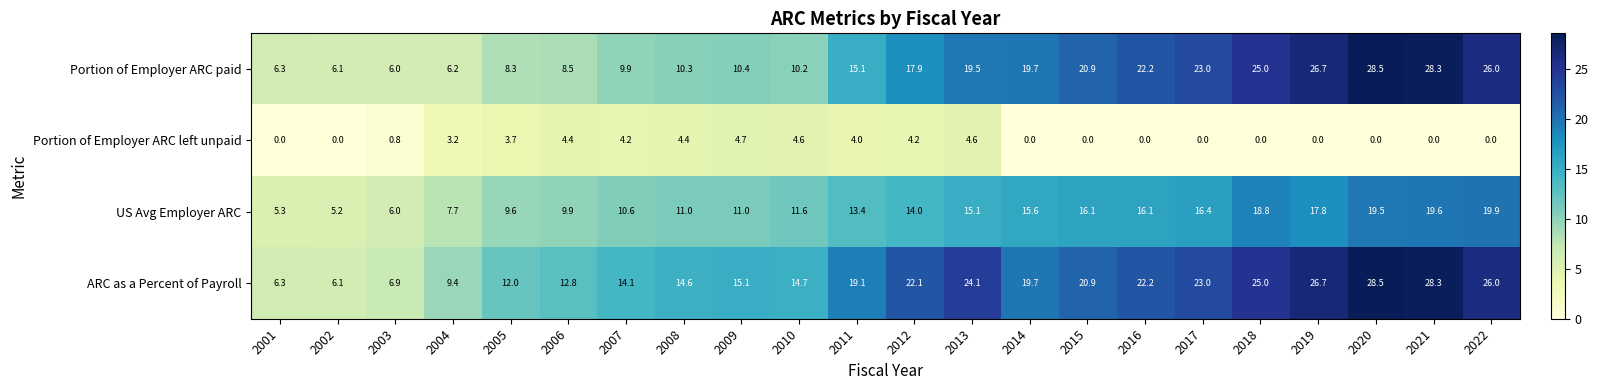

Read the US Avg Employer ARC value at 2001.

5.3